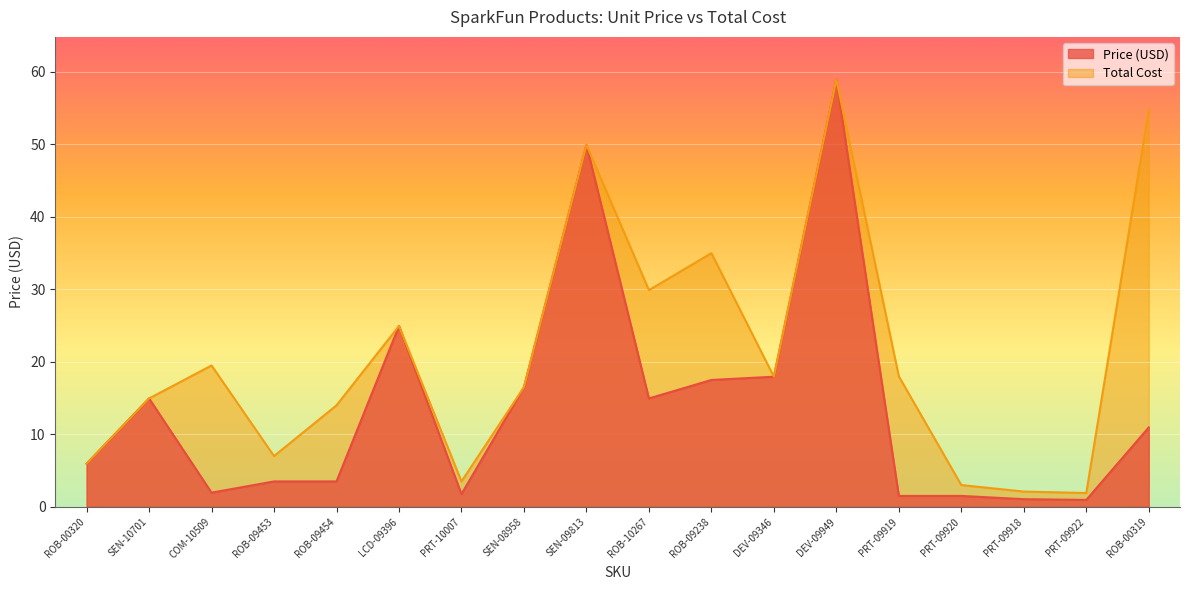

Rank the series by their average value, from highest to lowest.

Total Cost, Price (USD)